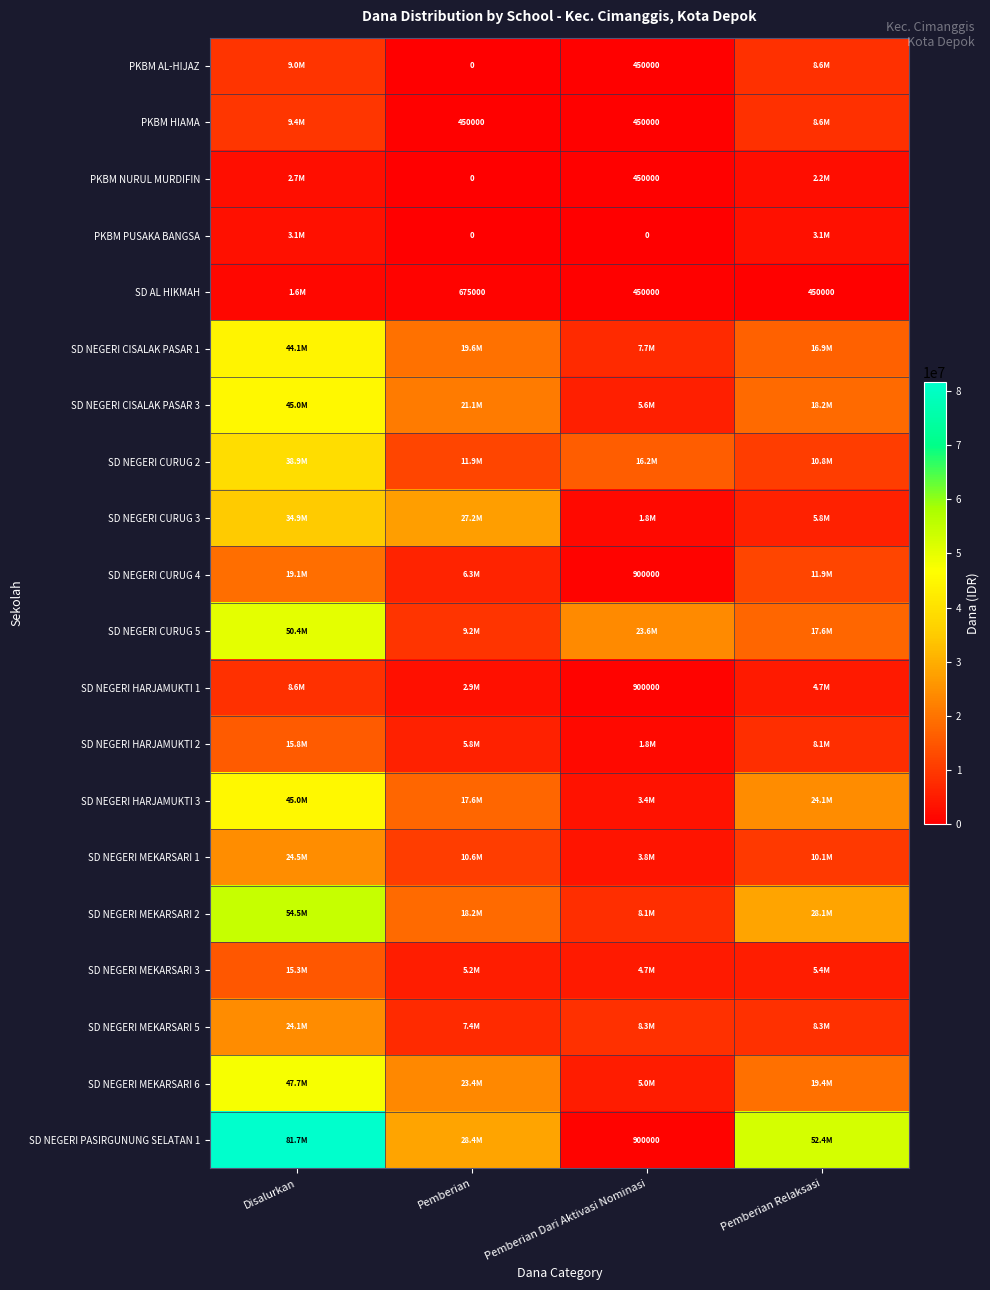

The value of PKBM HIAMA at Pemberian Dari Aktivasi Nominasi is 180970. True or false?

False